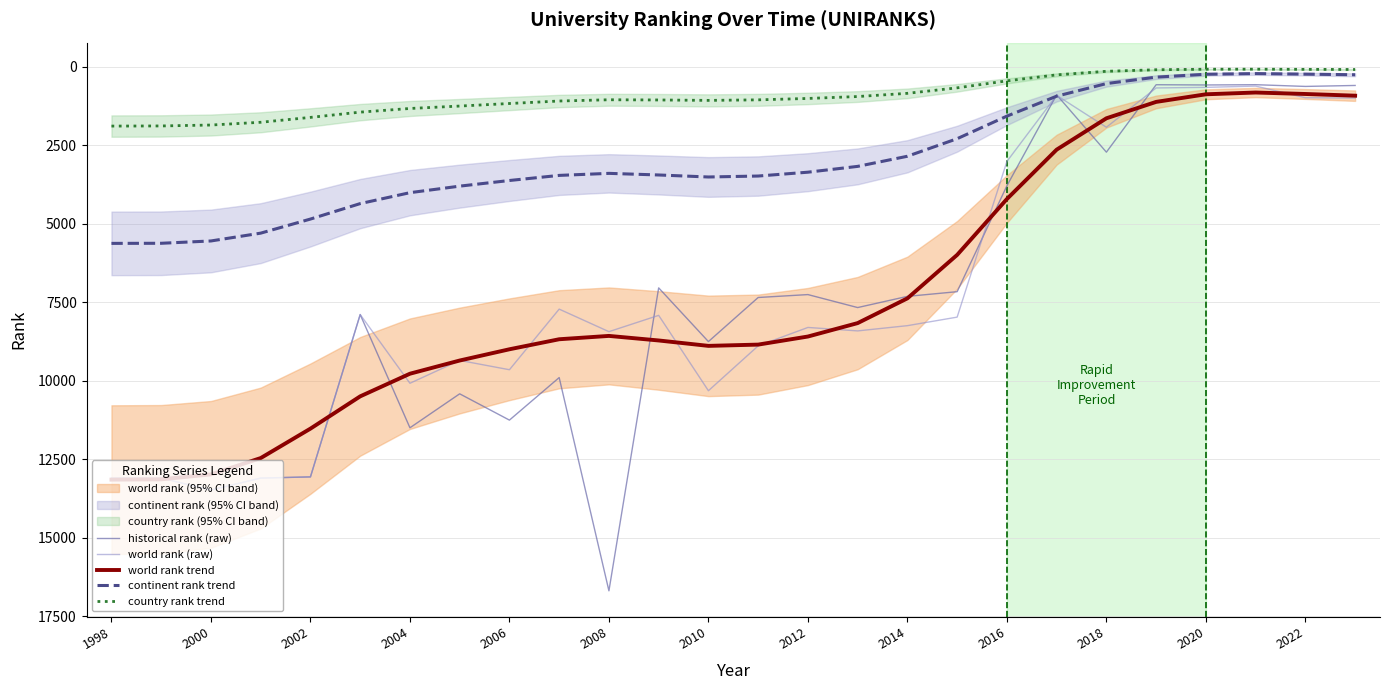

In country rank trend, how many points are higher than both neighbors (excluding endpoints)?

1